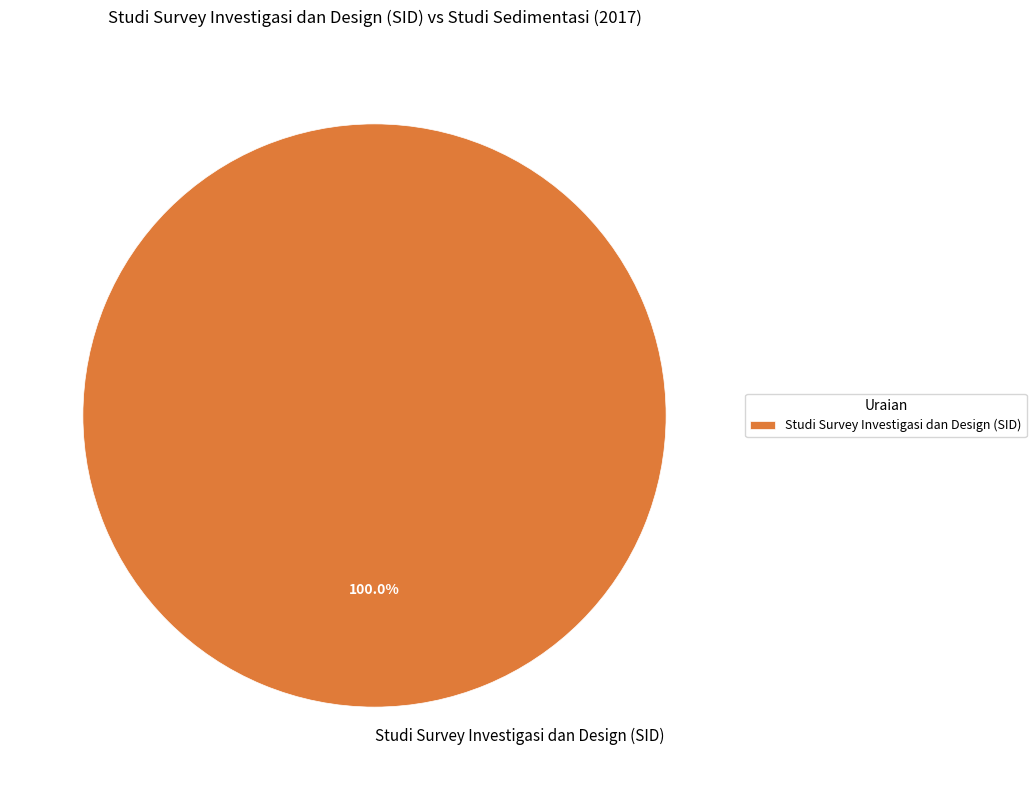

Rank the categories by value from lowest to highest.

Studi Survey Investigasi dan Design (SID)